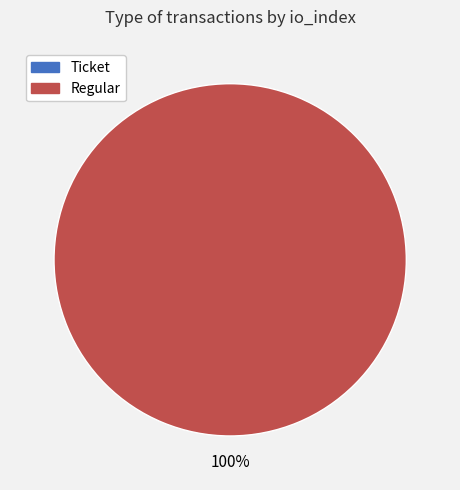

To the nearest percent, what is the difference between the largest and smallest slice percentages?

100%